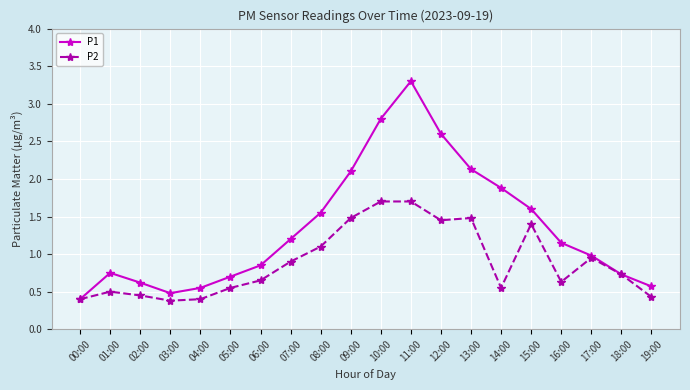

What is the smallest value displayed?

0.4